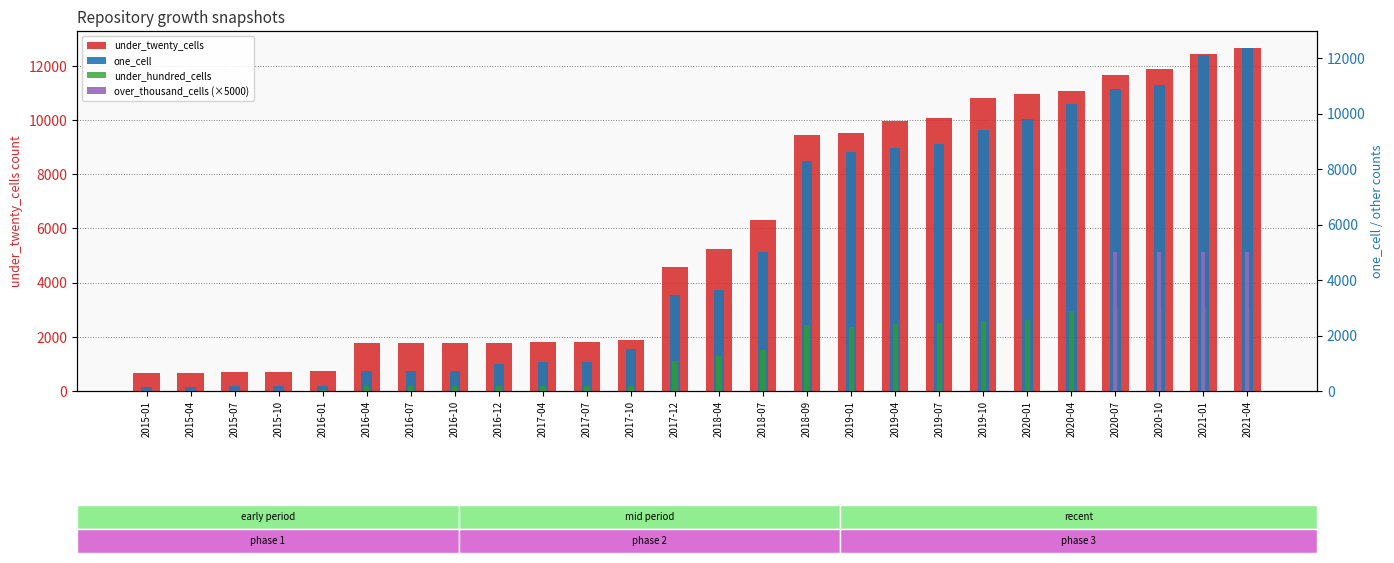

What is the spread (max minus min) of values at 2018-04?

5245